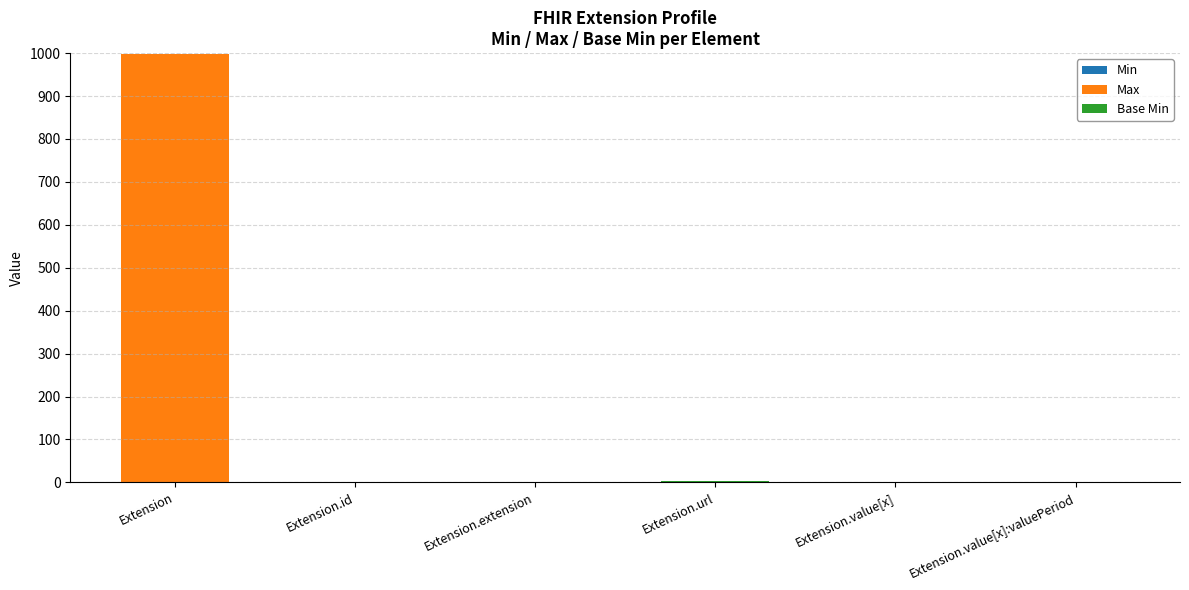

At which category is the sum across all series the highest?

Extension